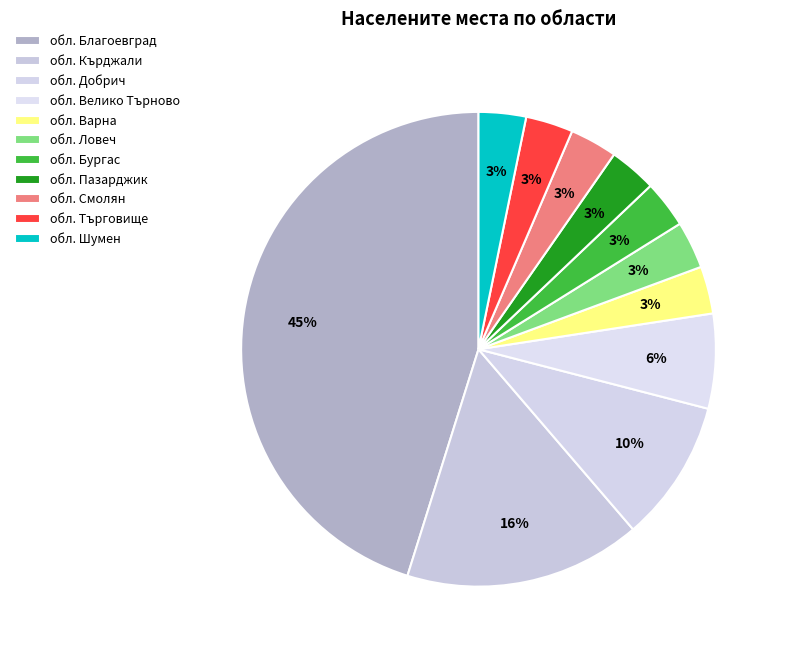

How many slices are in this pie chart?

11